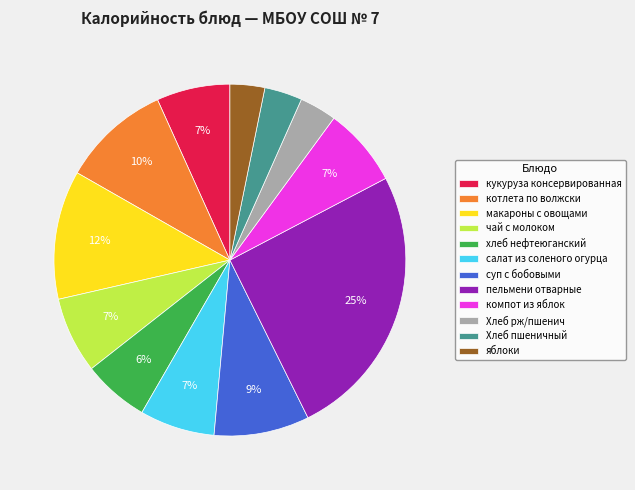

True or false: салат из соленого огурца accounts for 13% of the total.

False